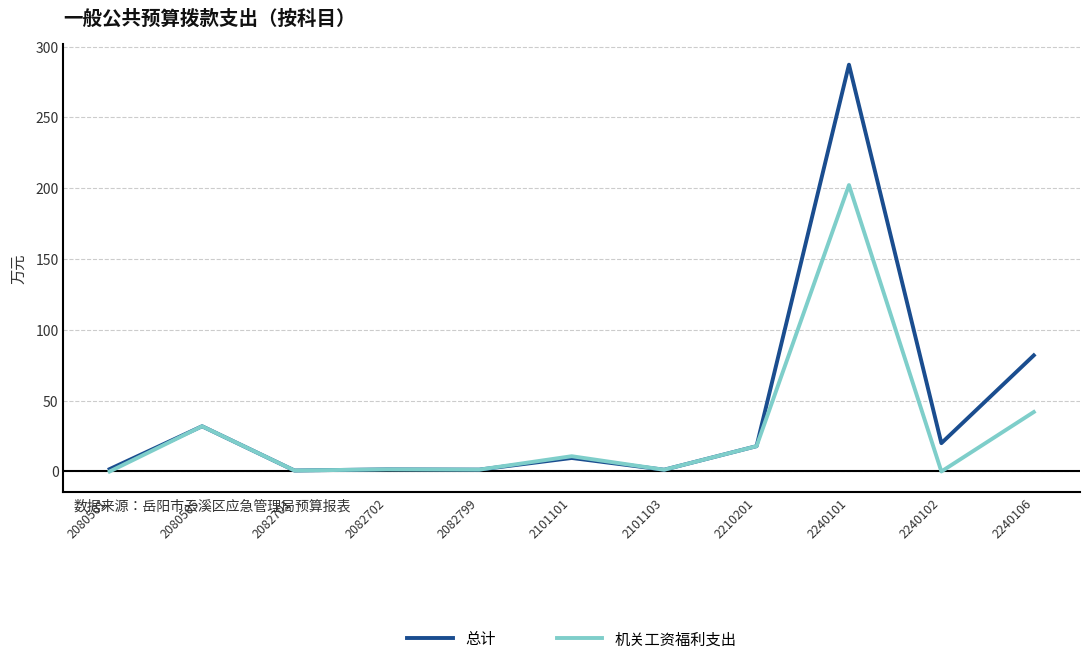

Where does the 机关工资福利支出 series first go above 1?

2080505